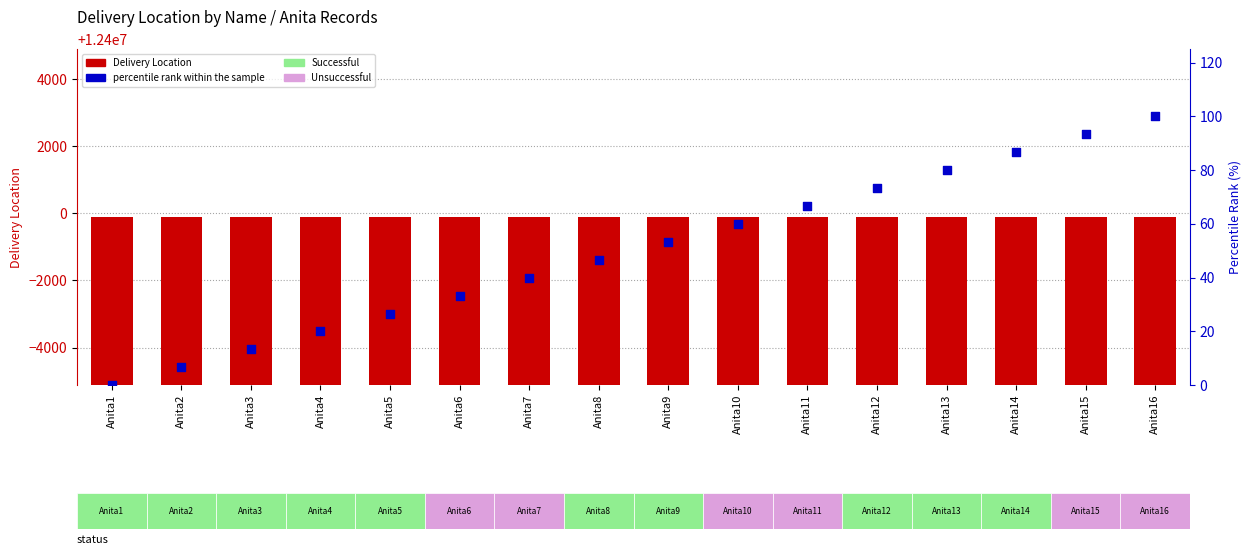

At which category is the sum across all series the highest?

Anita16